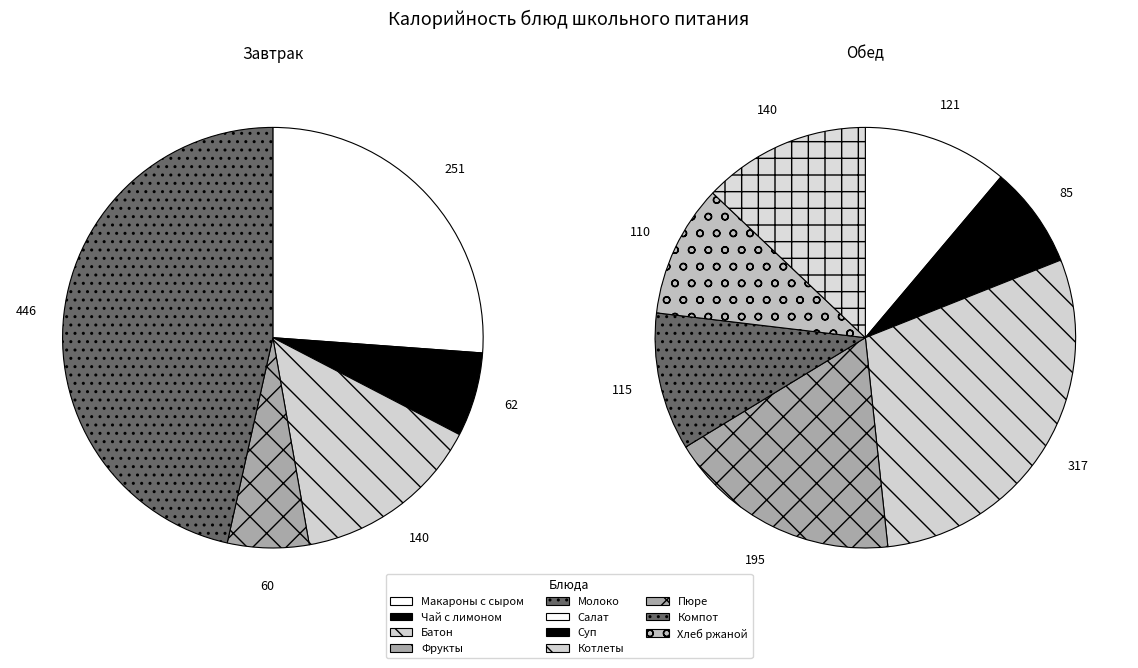

Count the number of slices in the pie.

12